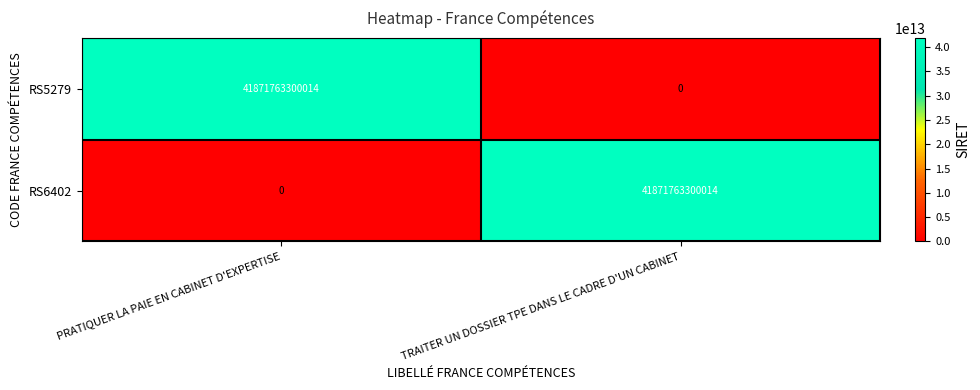

Is it true that RS6402 equals 23485169379701 at TRAITER UN DOSSIER TPE DANS LE CADRE D'UN CABINET?

False